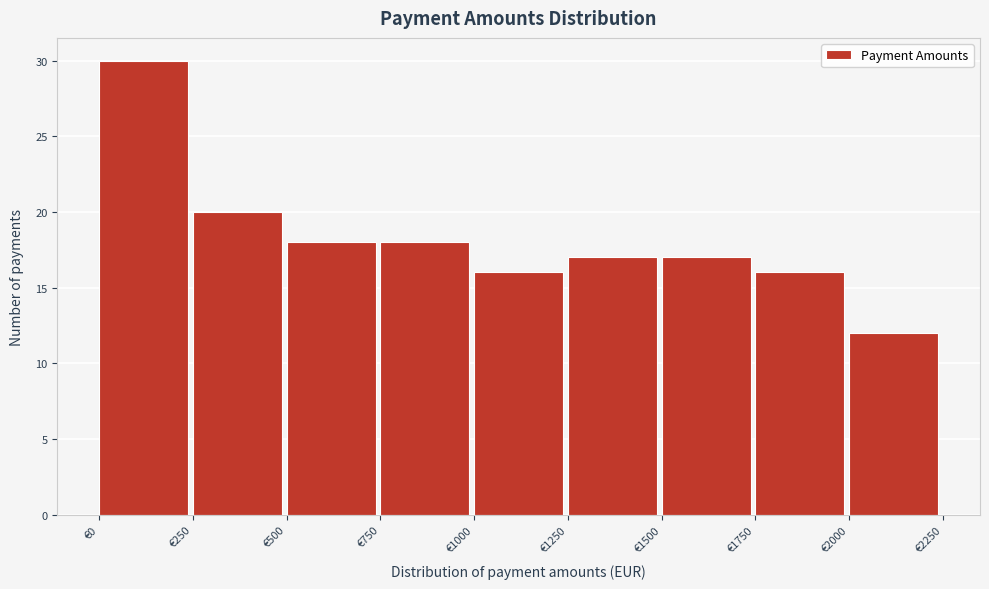

Over which range of the x-axis is the bar tallest?

0 to 250